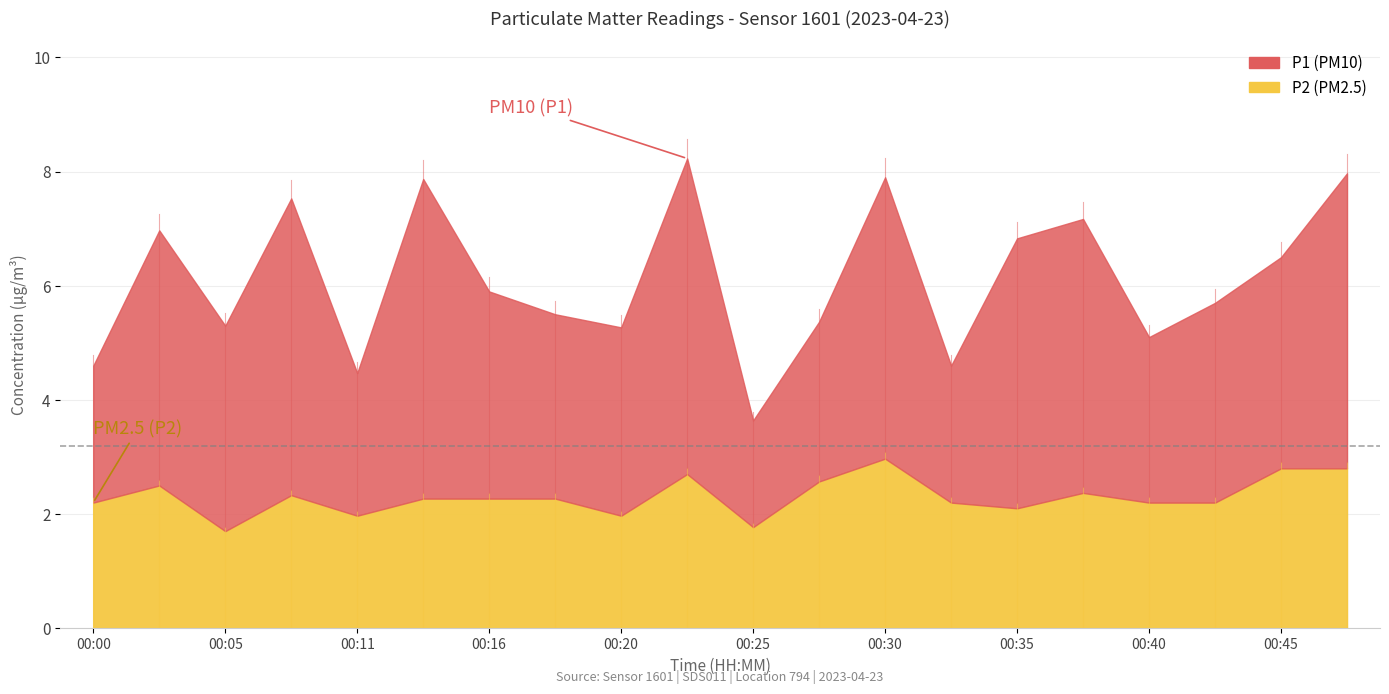

What is the value of the P2 point at the 6th from the left?

2.3